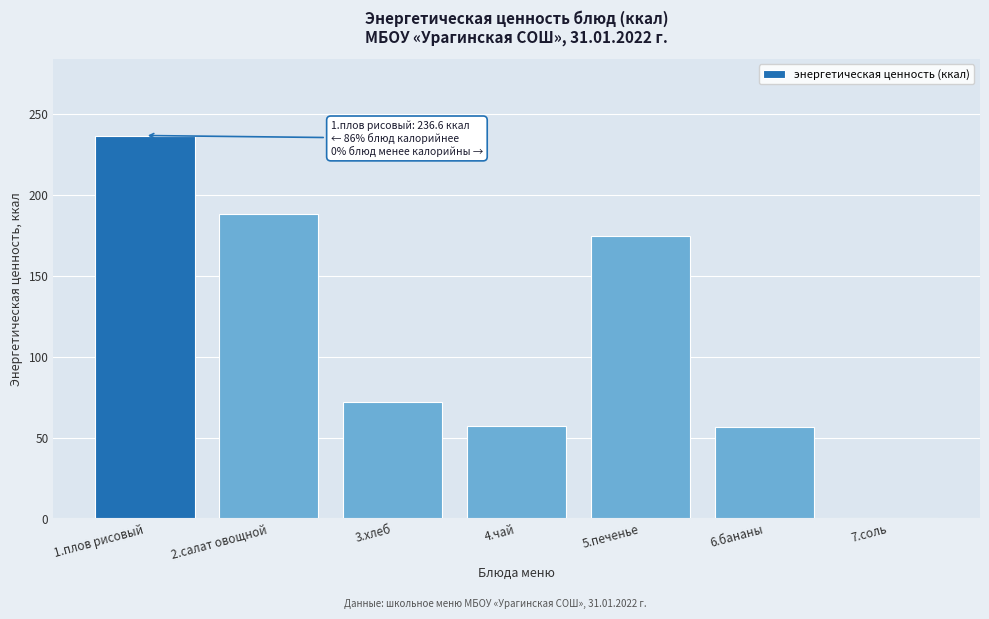

What is the ratio of the value at 2.салат овощной to the value at 5.печенье?

1.1